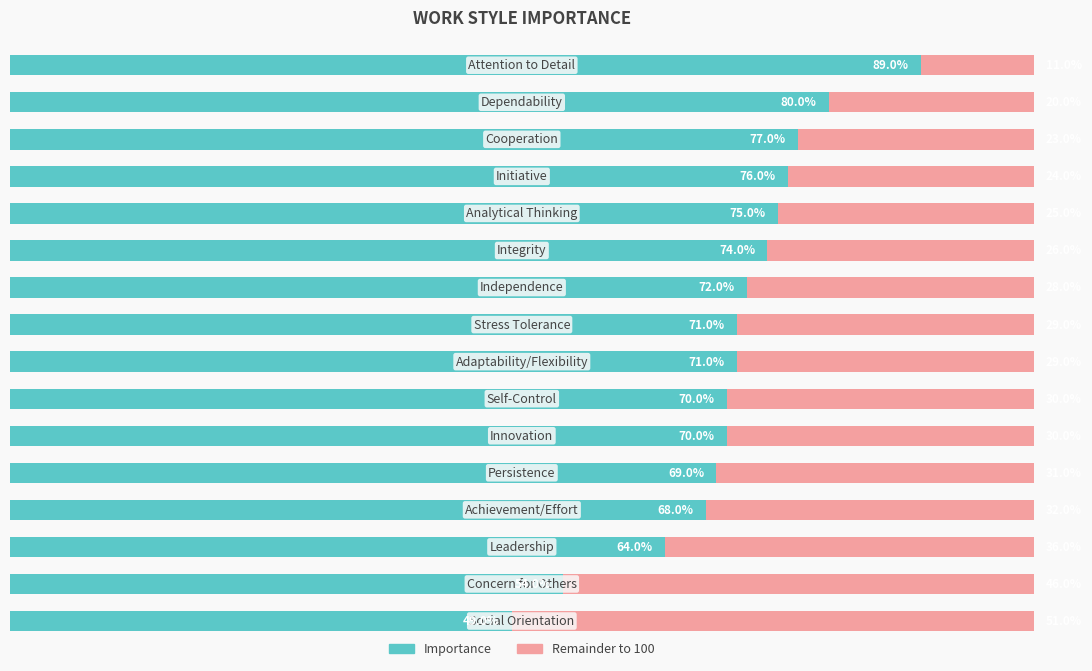

Is it true that Remainder equals 29 at 8?

True